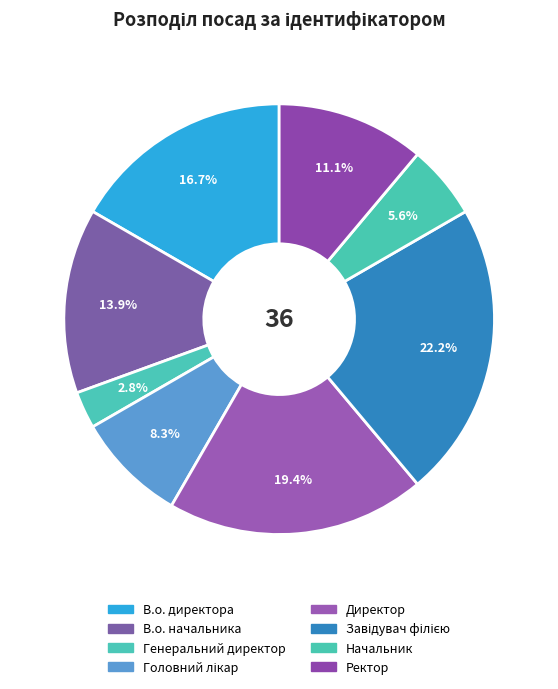

Which slice is the smallest?

Генеральний директор